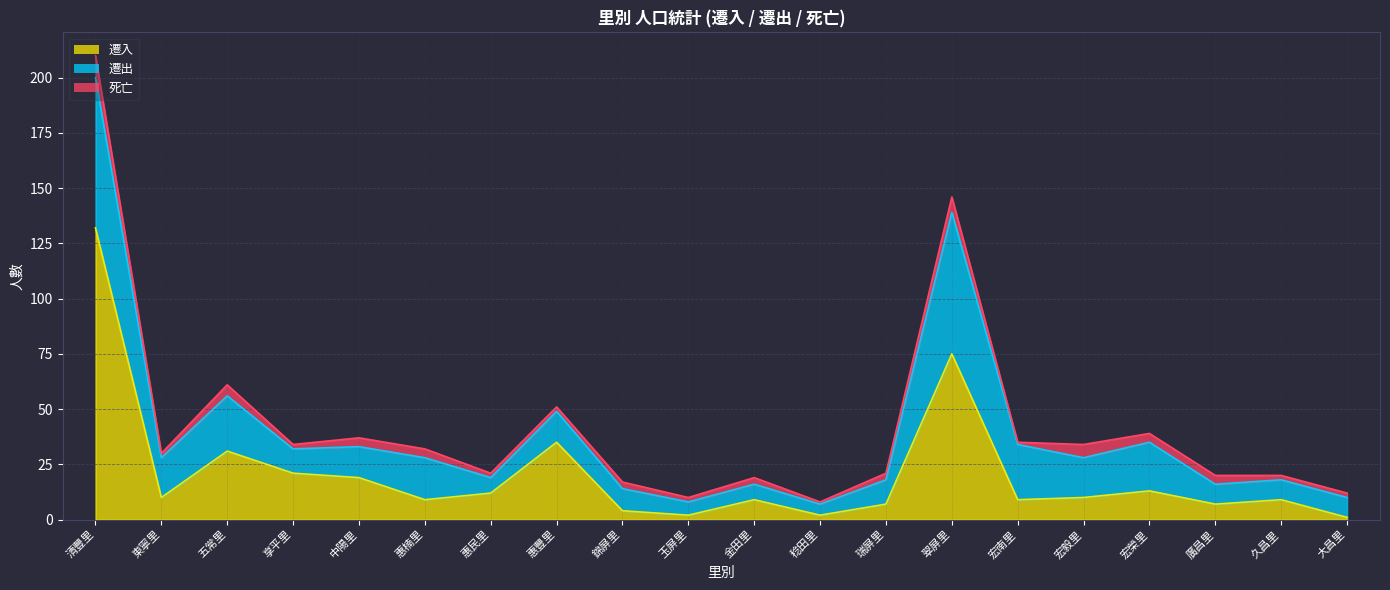

At how many categories does at least one series exceed 53?

2